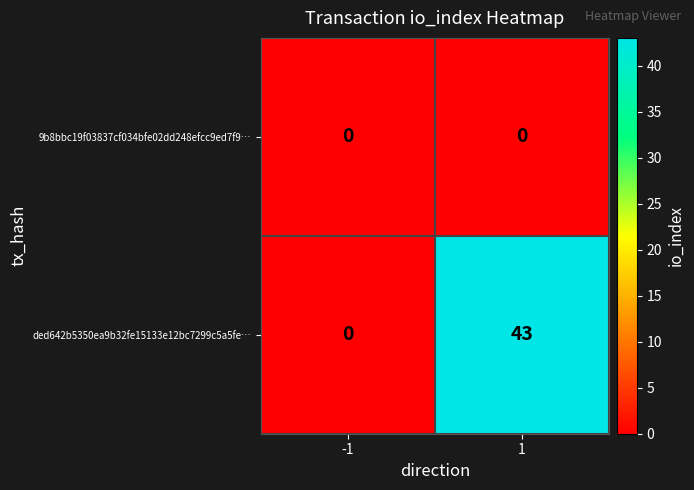

The ded642b5350ea9b32fe15133e12bc7299c5a5fe… series shows 43 at 1. True or false?

True